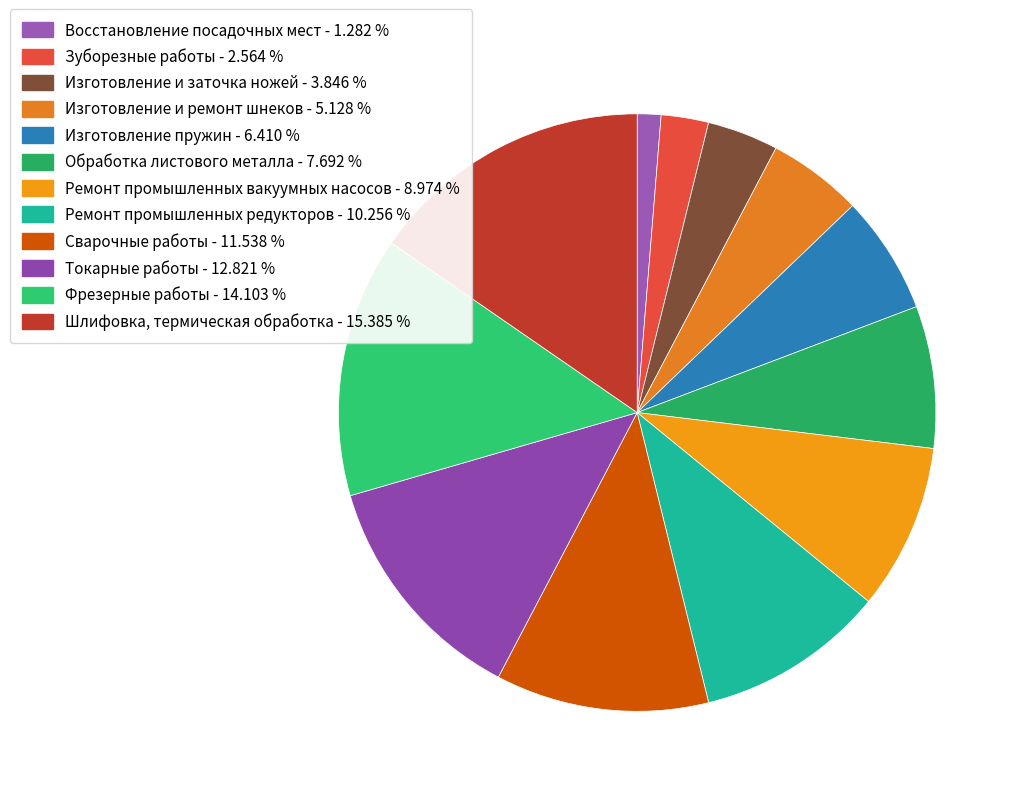

Count the number of slices in the pie.

12